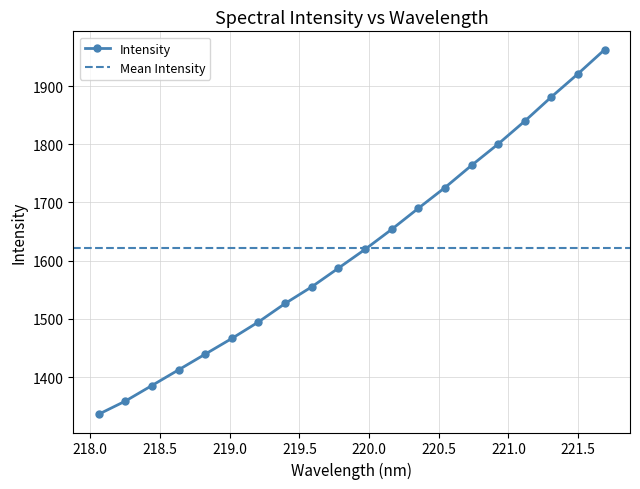

Where does the data first go above 1619?

219.9712